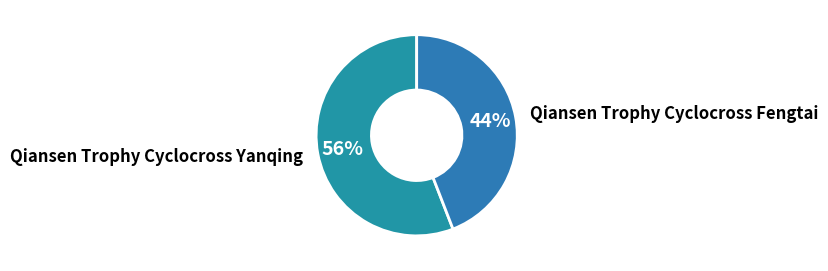

Combined, do Qiansen Trophy Cyclocross Yanqing and Qiansen Trophy Cyclocross Fengtai account for over 50%?

Yes